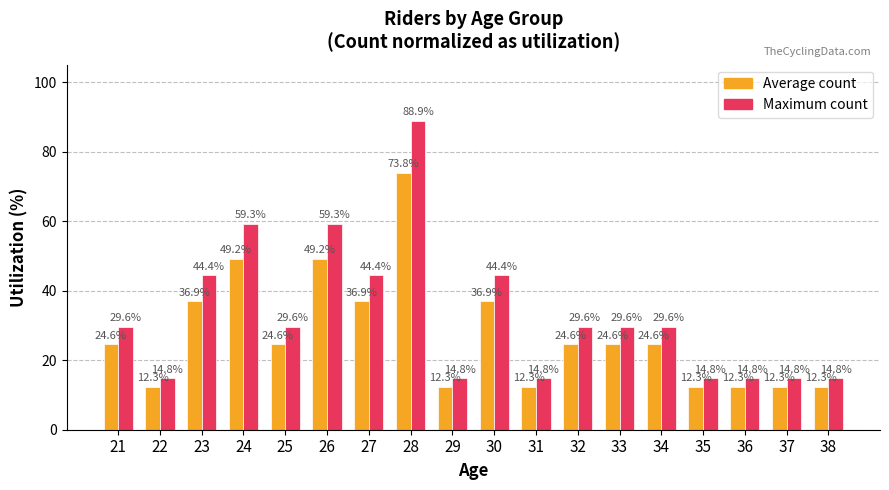

What is the average value of the Maximum count series?

32.9